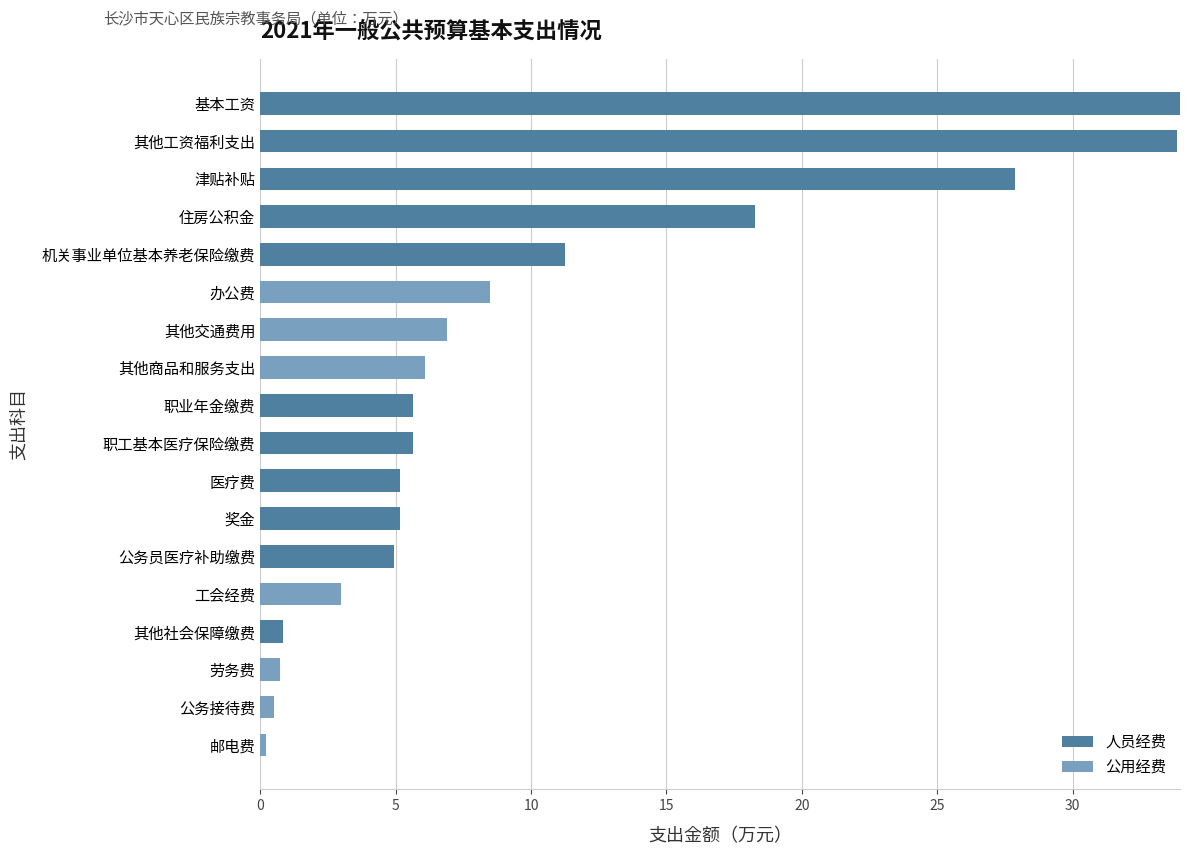

What is the approximate value of 人员经费 at 住房公积金?

18.3